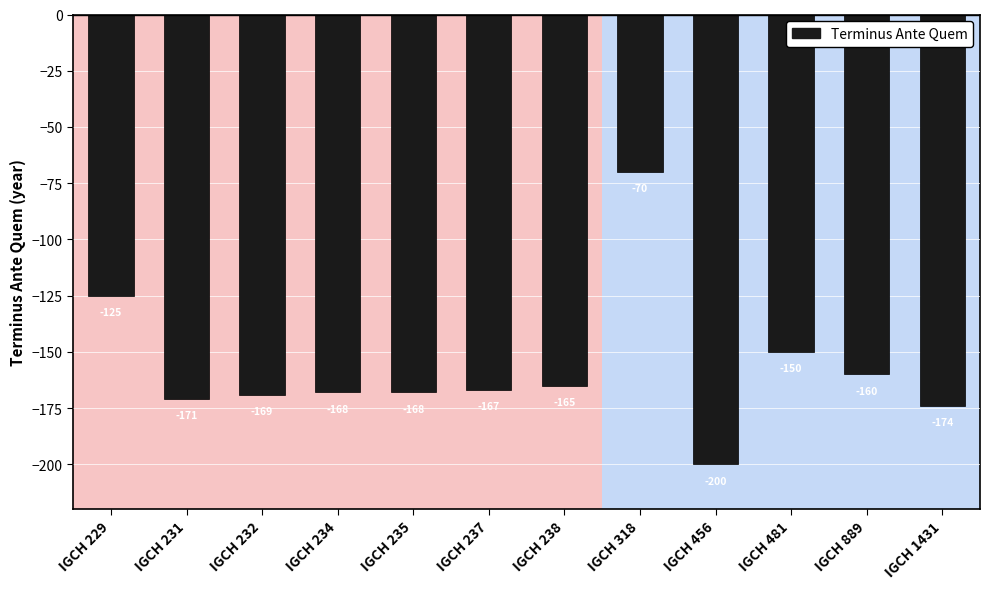

Which category has the highest value across all series?

IGCH 318